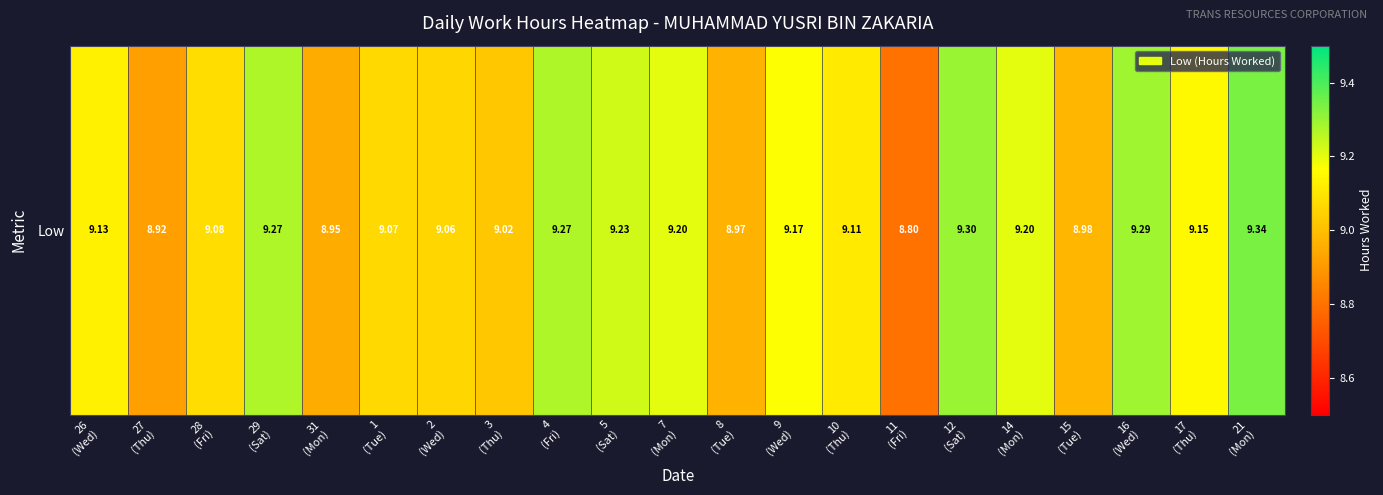

What is the average value?

9.1